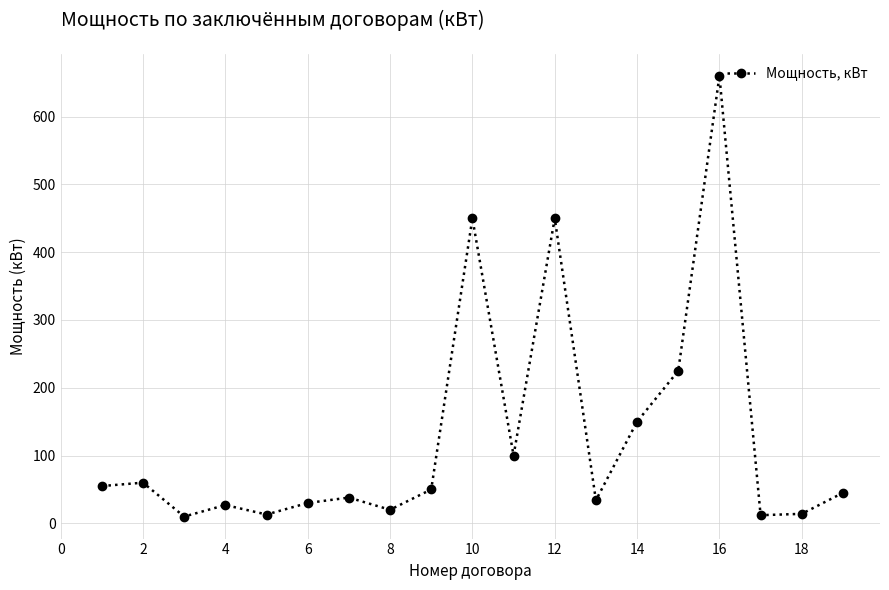

What is the greatest value displayed?

660